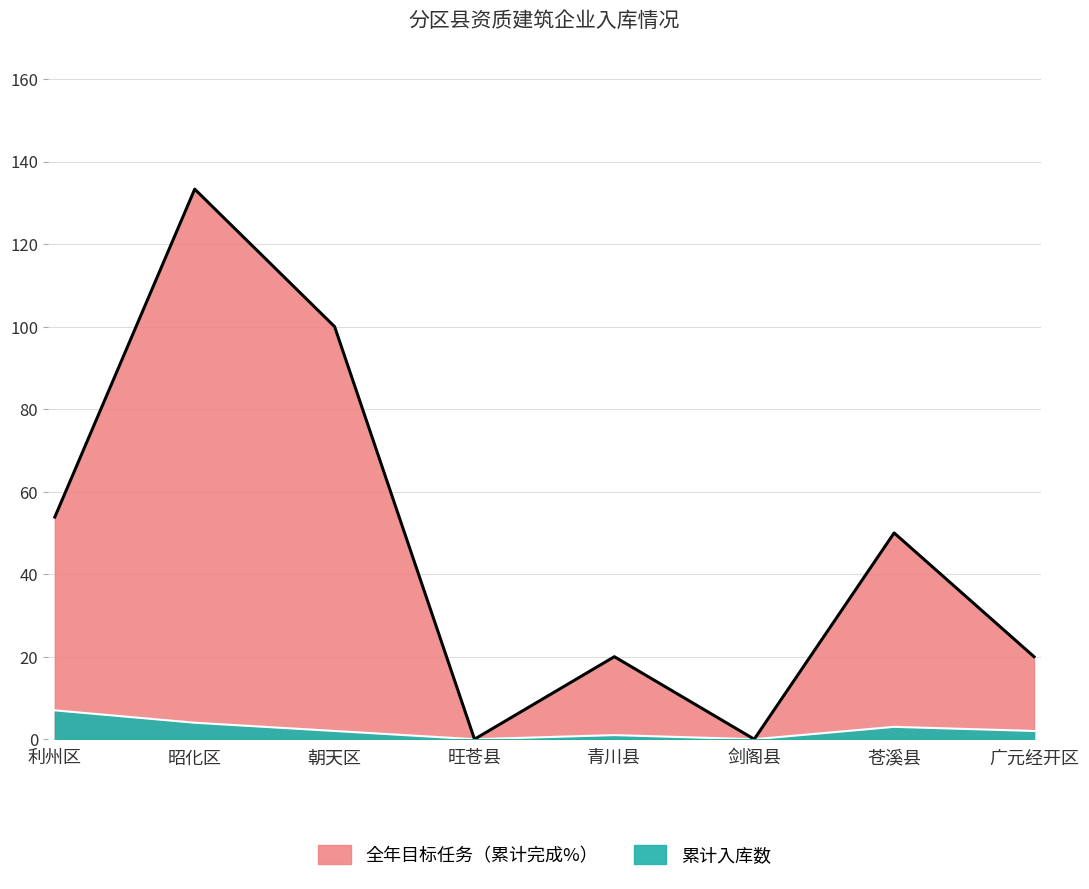

How many values in 全年目标任务（累计完成%） are above zero?

6